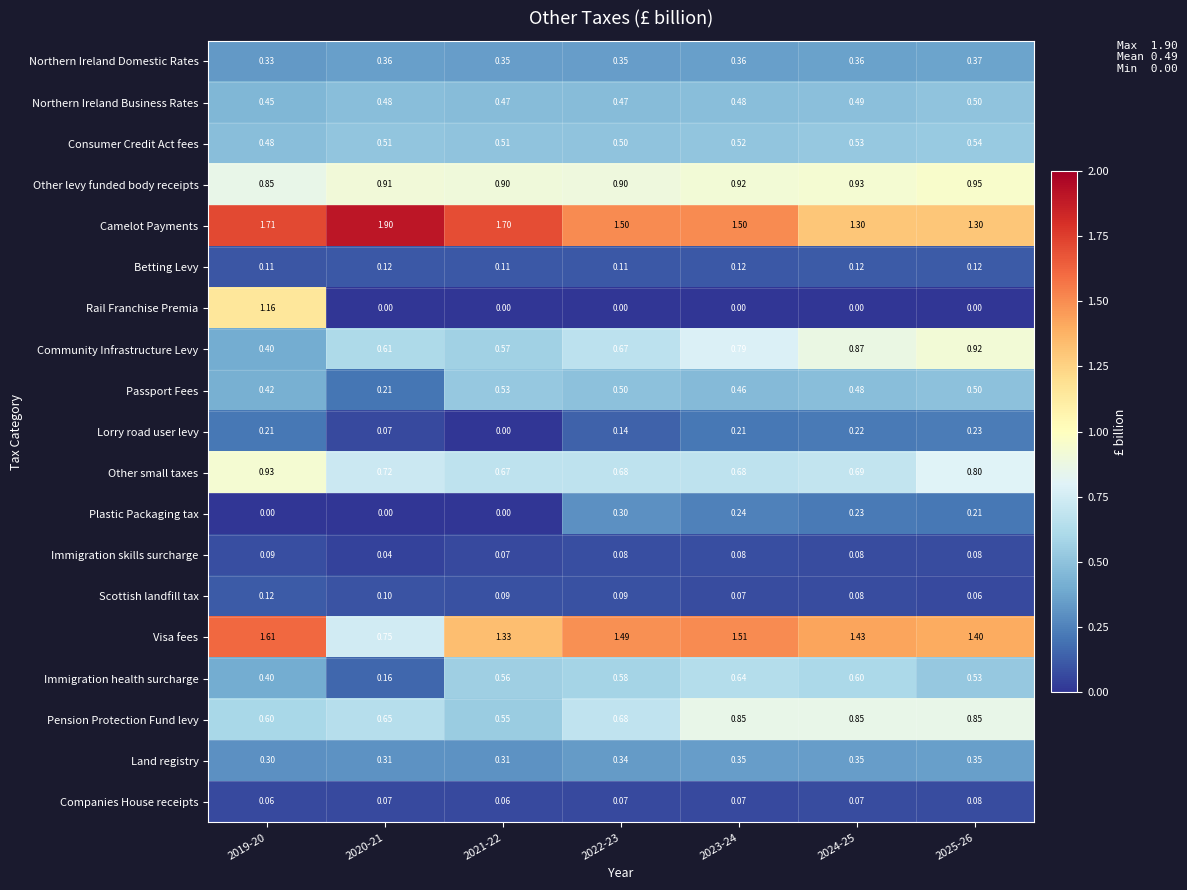

Which series has the widest spread of values?

Rail Franchise Premia